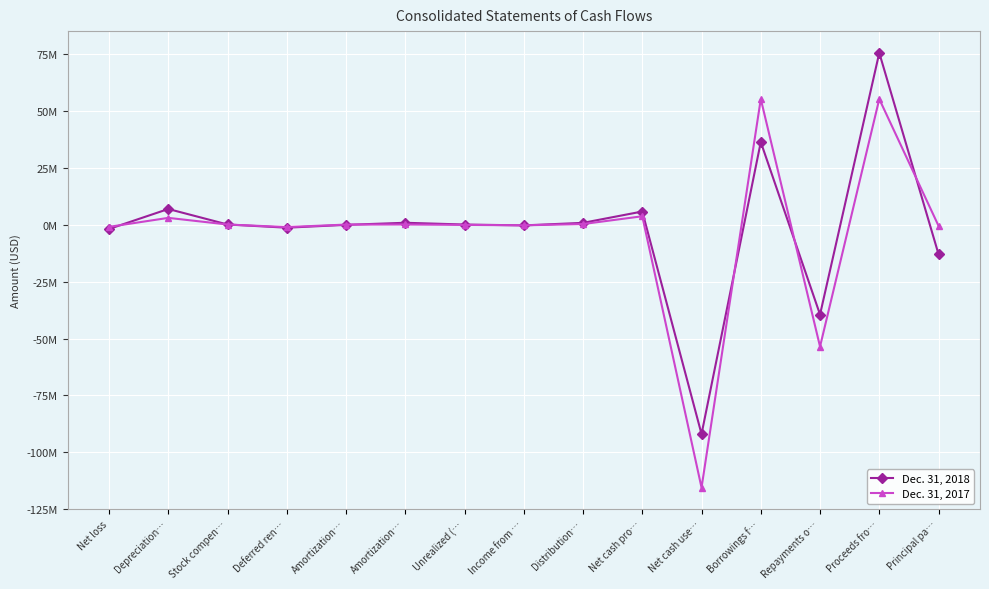

Is this an area chart (filled region under the line)?

No